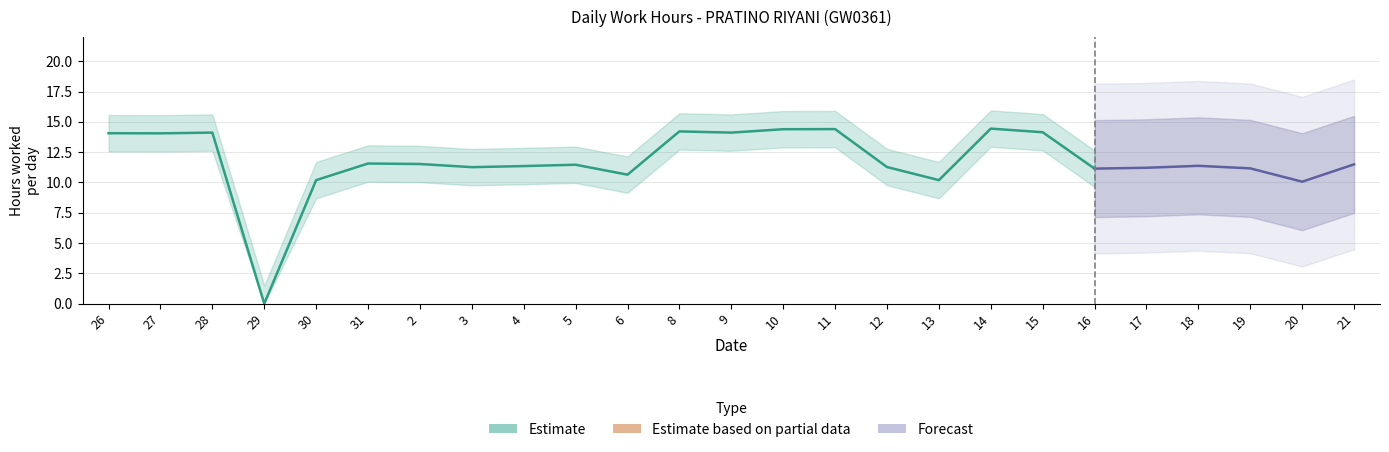

Reading left to right, list all the values displayed in this chart.

26=14.1	27=14.1	28=14.1	29=0.0	30=10.2	31=11.6	2=11.5	3=11.3	4=11.3	5=11.5	6=10.6	8=14.2	9=14.1	10=14.4	11=14.4	12=11.3	13=10.2	14=14.4	15=14.1	16=11.1	17=11.2	18=11.4	19=11.2	20=10.1	21=11.5